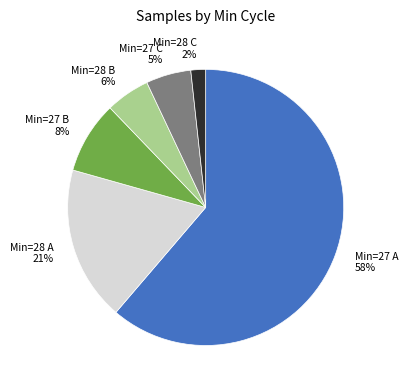

Is it true that 27 is 5% of the pie?

True